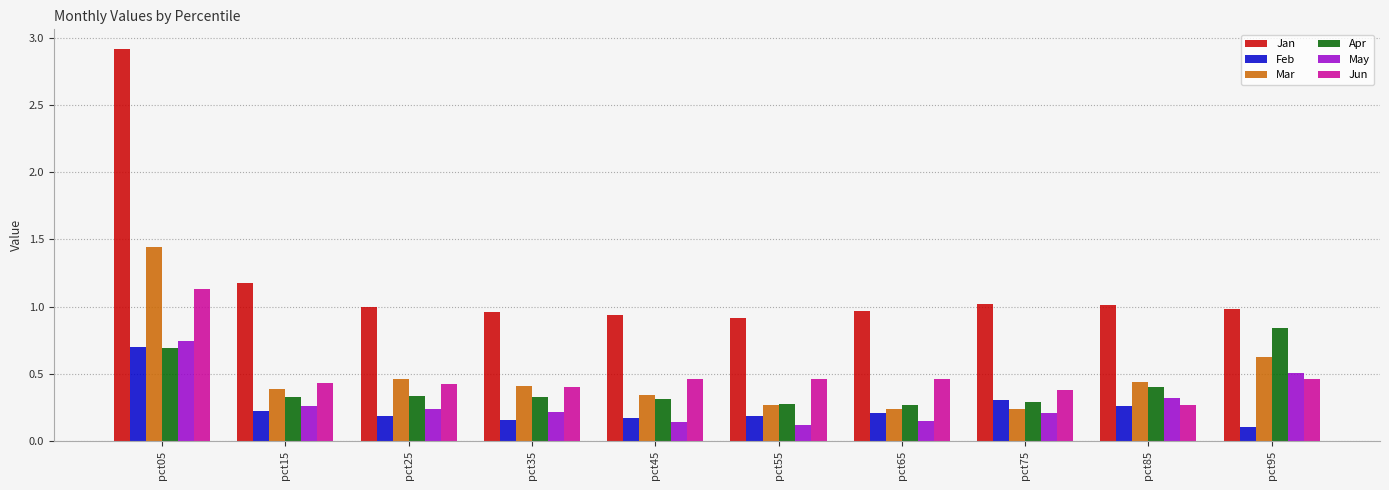

Which series changed the most between pct65 and pct95?

Apr